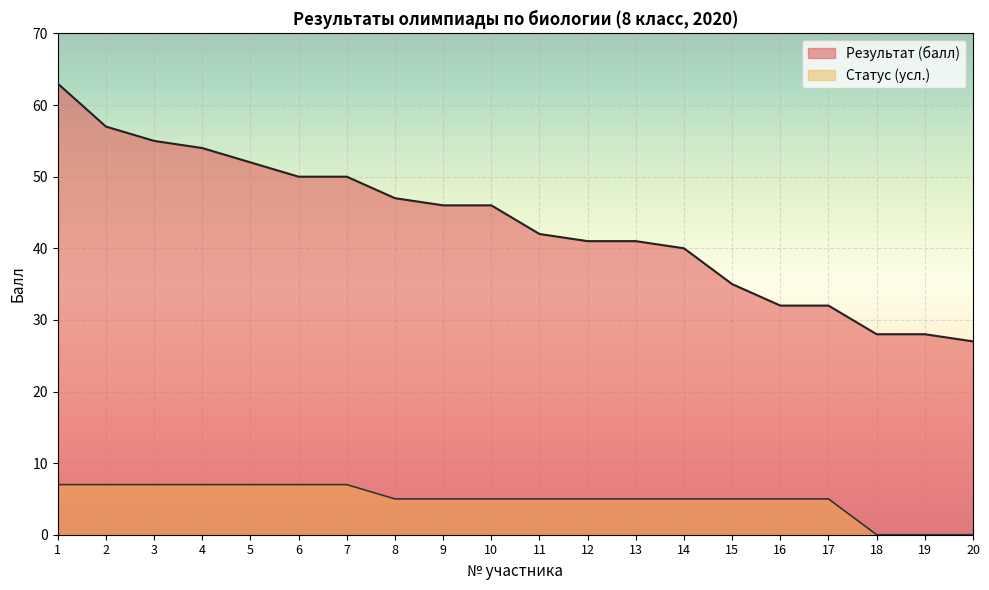

What value does the Результат (балл) series have at 4, to the nearest 5?

55